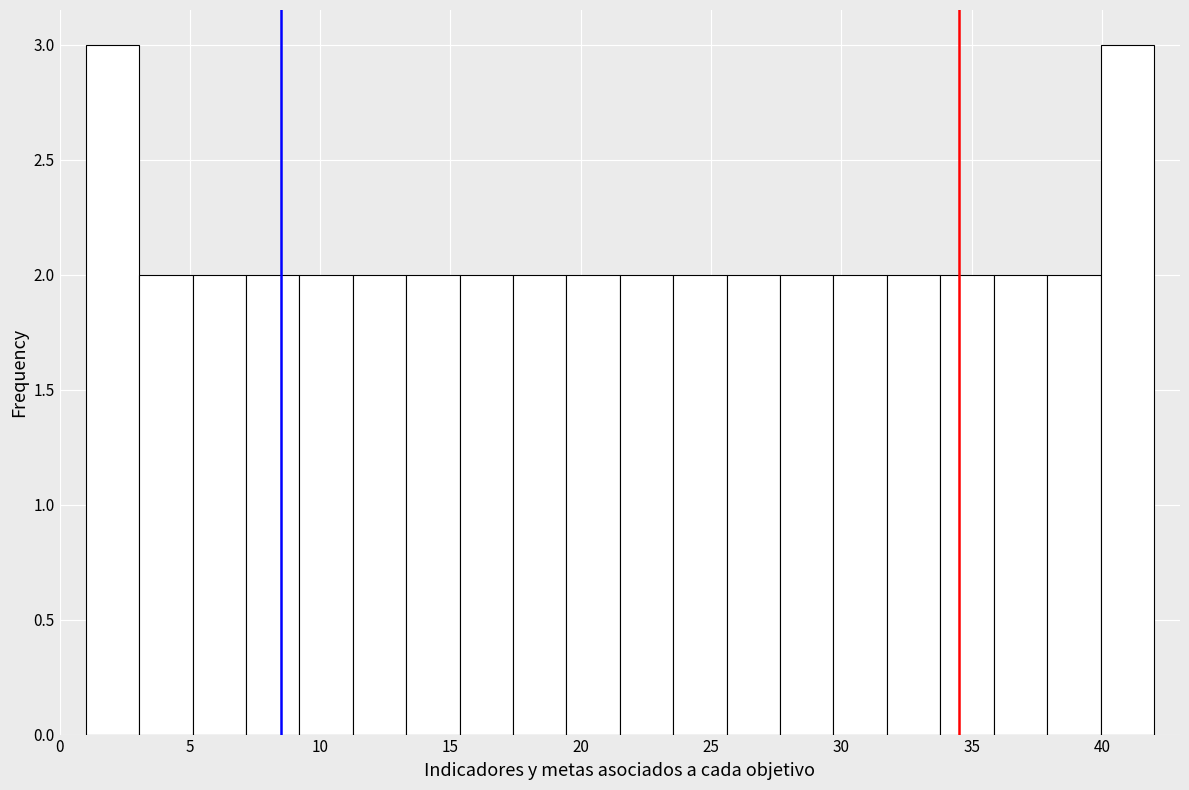

How tall is the bar that spans 7.15 to 9.20 on the x-axis? Neither the bar edges nor the heights are printed on the chart, so give them approximately, as read against the axes.

2